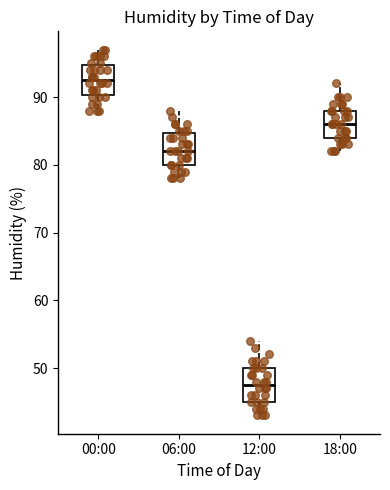

Reading left to right, transcribe this box plot: for each box, give where its median line is, the range the box spans, and where its two whiskers end, as read against the y-axis. The values are not printed on the chart, so give them approximately, as read against the axis.

00:00: median 93, box 90 to 95, whiskers 88 to 97
06:00: median 82, box 80 to 85, whiskers 78 to 88
12:00: median 48, box 45 to 50, whiskers 43 to 54
18:00: median 86, box 84 to 88, whiskers 82 to 92